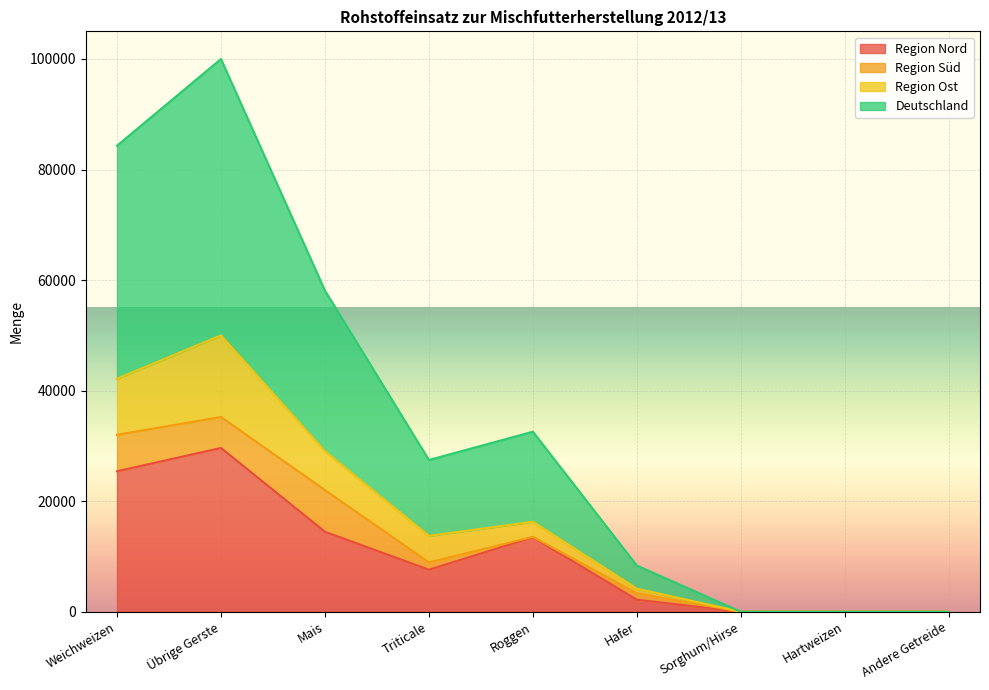

In Deutschland, how many points are higher than both neighbors (excluding endpoints)?

2